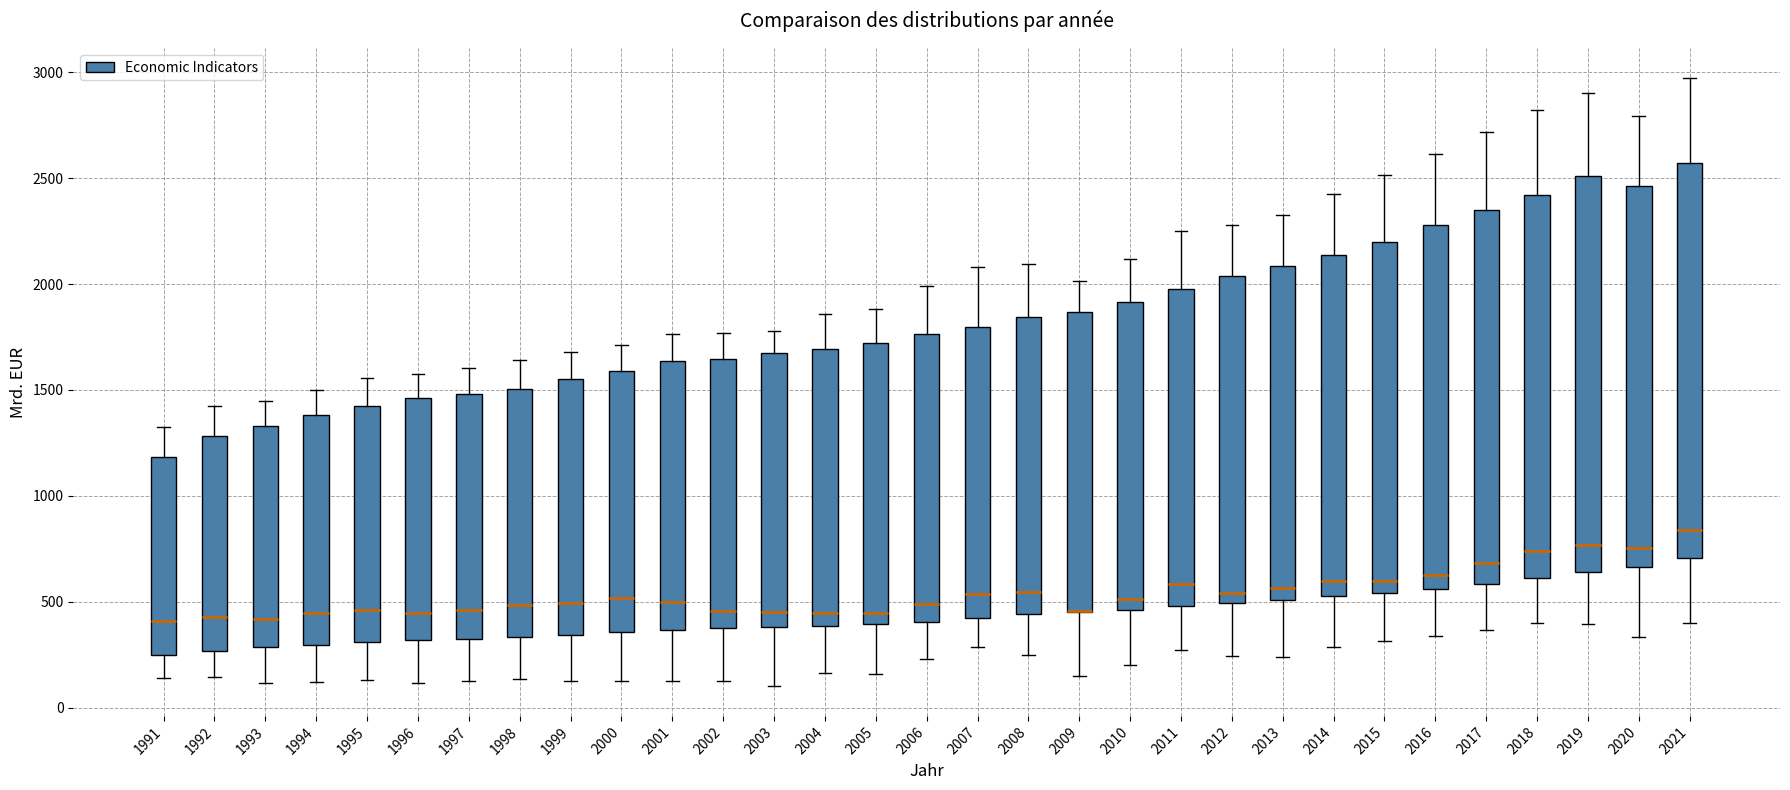

Reading left to right, read every box against the y-axis: the position of its median line, the range the box covers, and the ends of its whiskers. The values are not printed on the chart, so give them approximately, as read against the axis.

1991: median 400, box 250 to 1200, whiskers 150 to 1300
1992: median 450, box 250 to 1300, whiskers 150 to 1400
1993: median 400, box 300 to 1350, whiskers 100 to 1450
1994: median 450, box 300 to 1400, whiskers 100 to 1500
1995: median 450, box 300 to 1450, whiskers 150 to 1550
1996: median 450, box 300 to 1450, whiskers 100 to 1600
1997: median 450, box 350 to 1500, whiskers 100 to 1600
1998: median 500, box 350 to 1500, whiskers 150 to 1650
1999: median 500, box 350 to 1550, whiskers 100 to 1700
2000: median 500, box 350 to 1600, whiskers 100 to 1700
2001: median 500, box 350 to 1650, whiskers 100 to 1750
2002: median 450, box 400 to 1650, whiskers 100 to 1750
2003: median 450, box 400 to 1700, whiskers 100 to 1800
2004: median 450, box 400 to 1700, whiskers 150 to 1850
2005: median 450, box 400 to 1700, whiskers 150 to 1900
2006: median 500, box 400 to 1750, whiskers 250 to 2000
2007: median 550, box 400 to 1800, whiskers 300 to 2100
2008: median 550, box 450 to 1850, whiskers 250 to 2100
2009: median 450 (drawn on the box's lower edge), box 450 to 1850, whiskers 150 to 2000
2010: median 500, box 450 to 1900, whiskers 200 to 2100
2011: median 600, box 500 to 2000, whiskers 250 to 2250
2012: median 550, box 500 to 2050, whiskers 250 to 2300
2013: median 550, box 500 to 2100, whiskers 250 to 2300
2014: median 600, box 500 to 2150, whiskers 300 to 2450
2015: median 600, box 550 to 2200, whiskers 300 to 2500
2016: median 650, box 550 to 2300, whiskers 350 to 2600
2017: median 700, box 600 to 2350, whiskers 350 to 2700
2018: median 750, box 600 to 2400, whiskers 400 to 2800
2019: median 750, box 650 to 2500, whiskers 400 to 2900
2020: median 750, box 650 to 2450, whiskers 350 to 2800
2021: median 850, box 700 to 2550, whiskers 400 to 2950